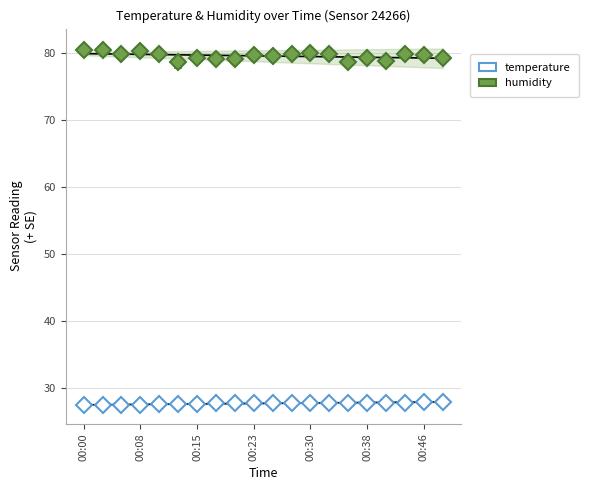

What is the value of the humidity point at the 18th from the left?

79.9